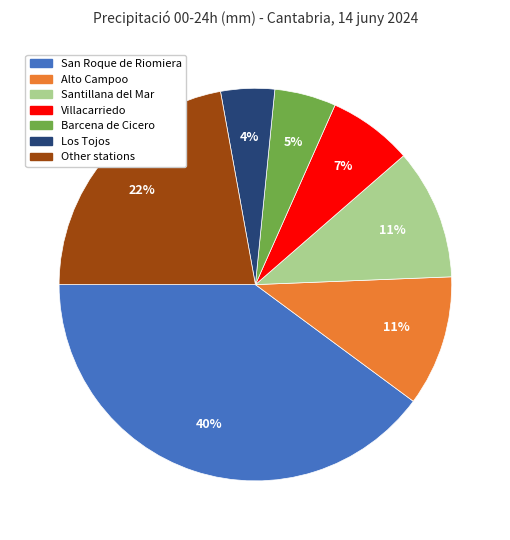

Is there any slice that represents more than half of the pie?

No